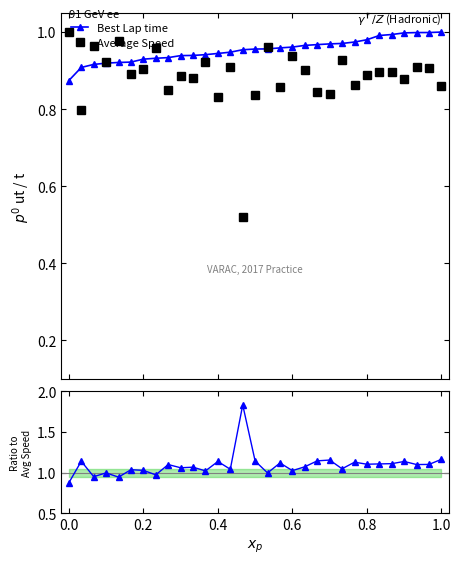

True or false: Average Speed has more than 0 points higher than both neighbors.

True